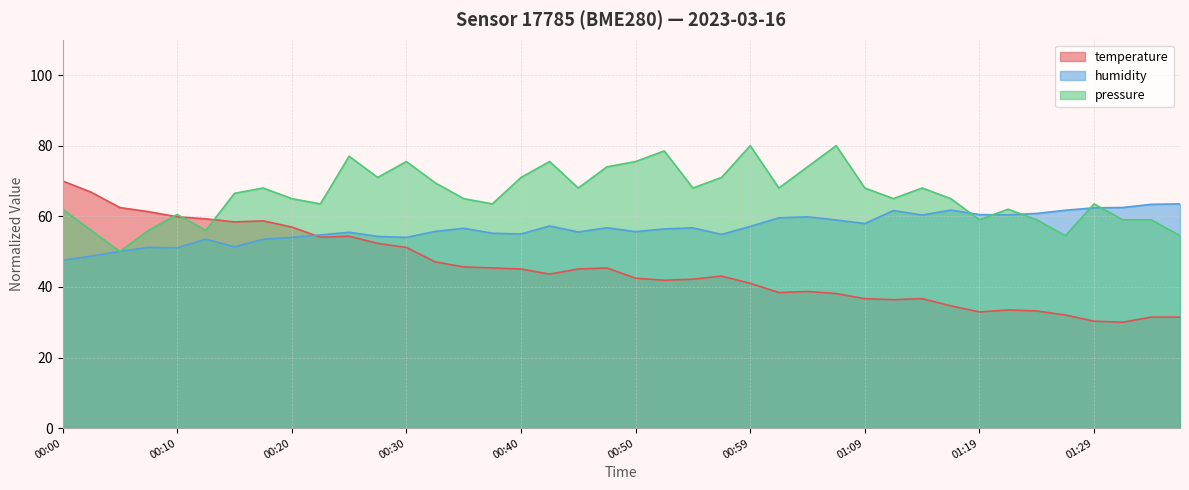

Rank the series by their average value, from lowest to highest.

temperature, humidity, pressure